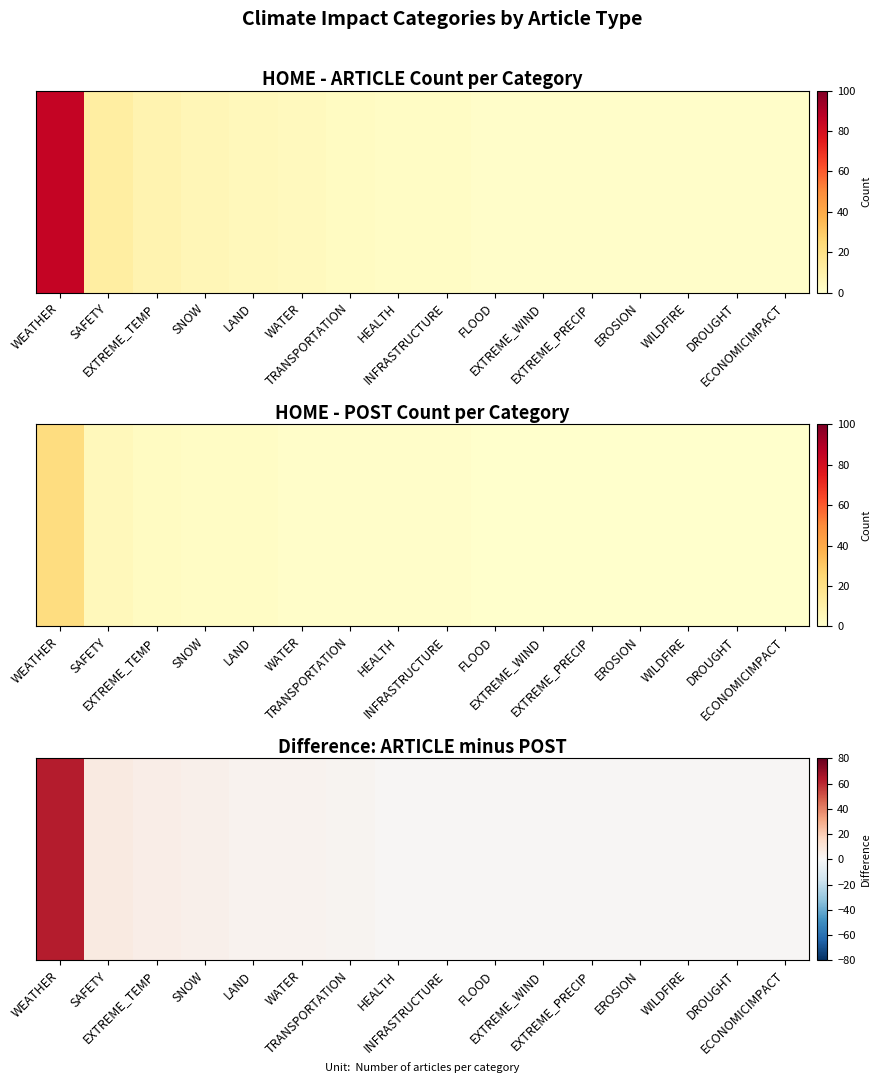

What is the smallest value displayed?

1